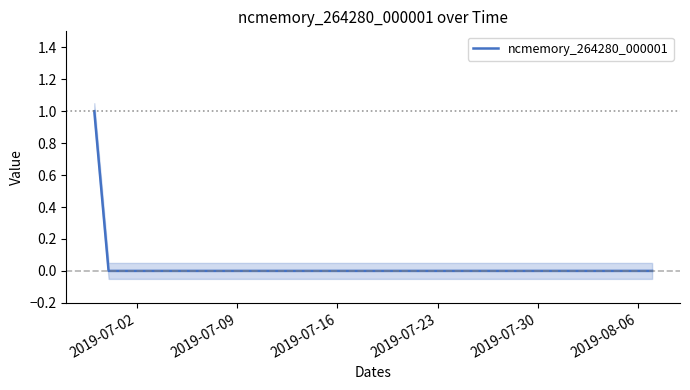

Count the number of categories in the chart.

40